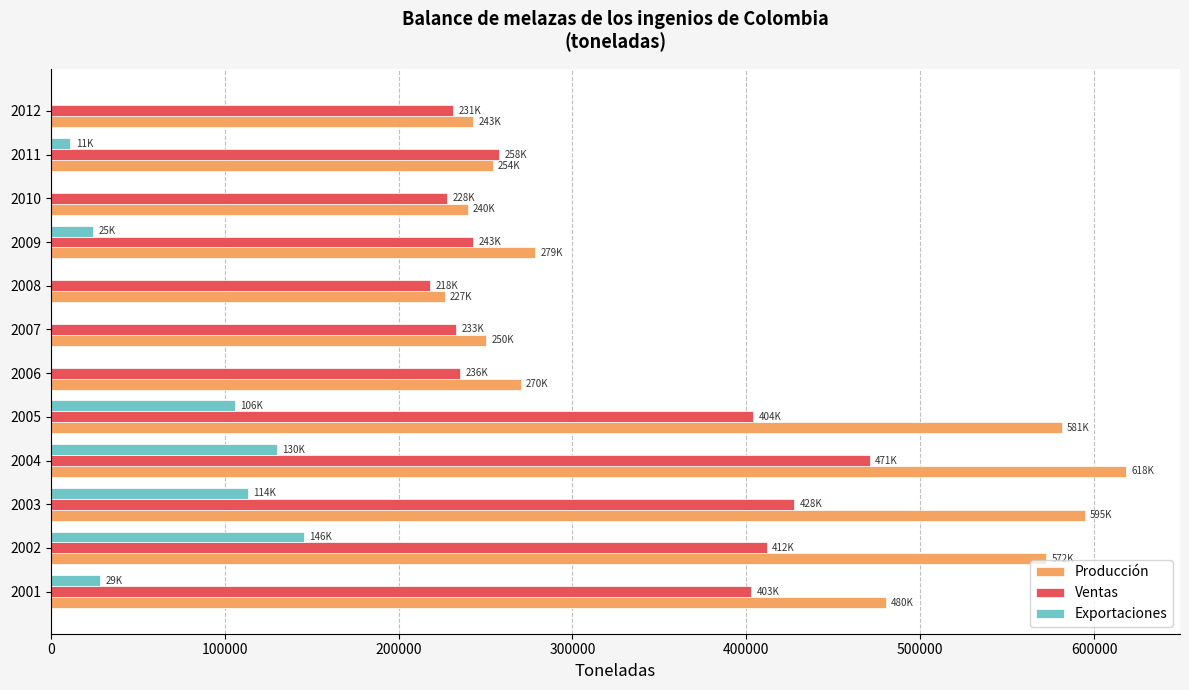

Which series has the largest total across all categories?

Producción